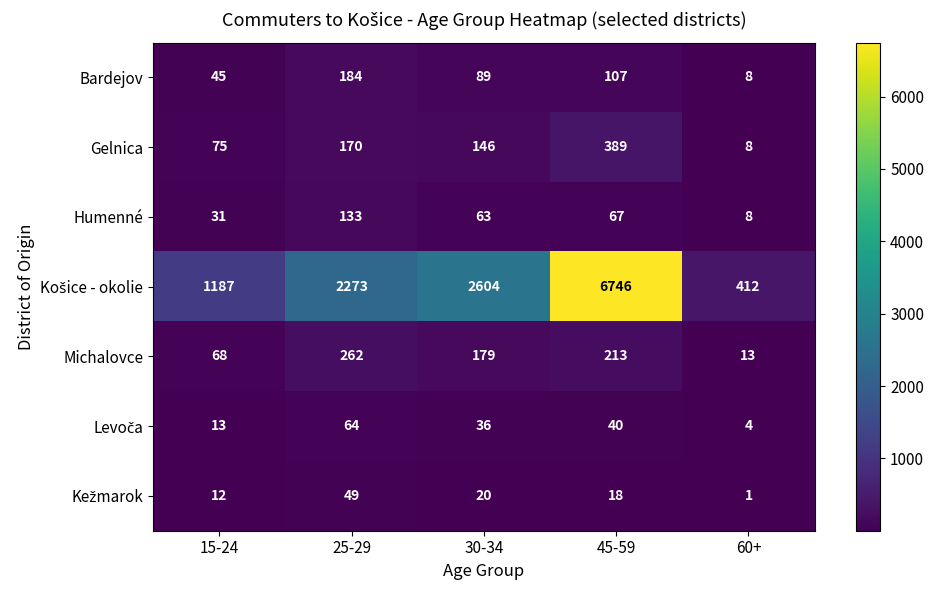

The Bardejov series shows 89 at 30-34. True or false?

True